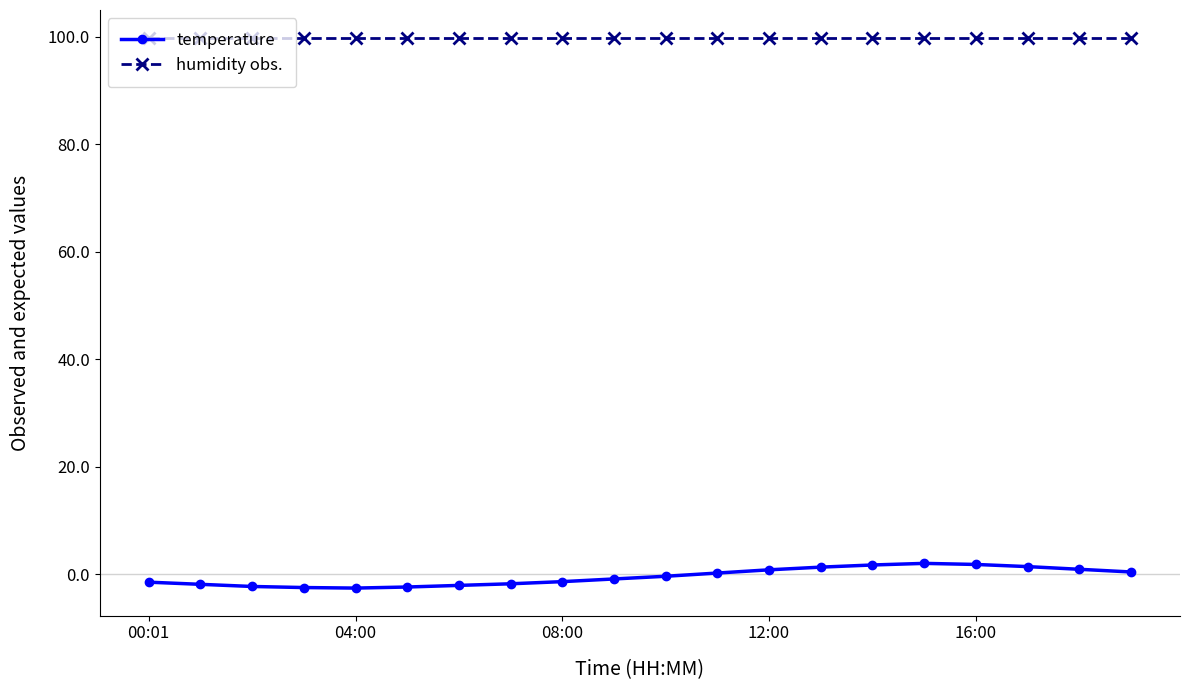

What is the highest value of the humidity obs. series?

99.9